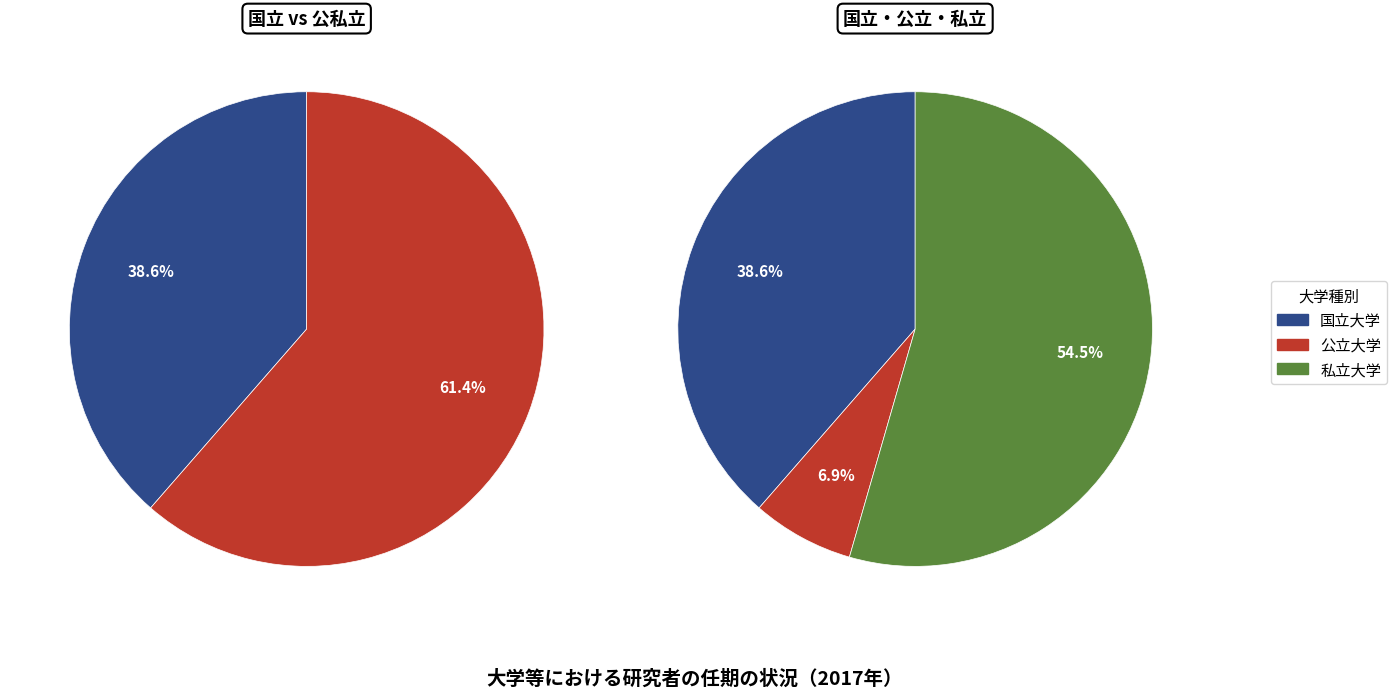

How many segments does this pie chart have?

3